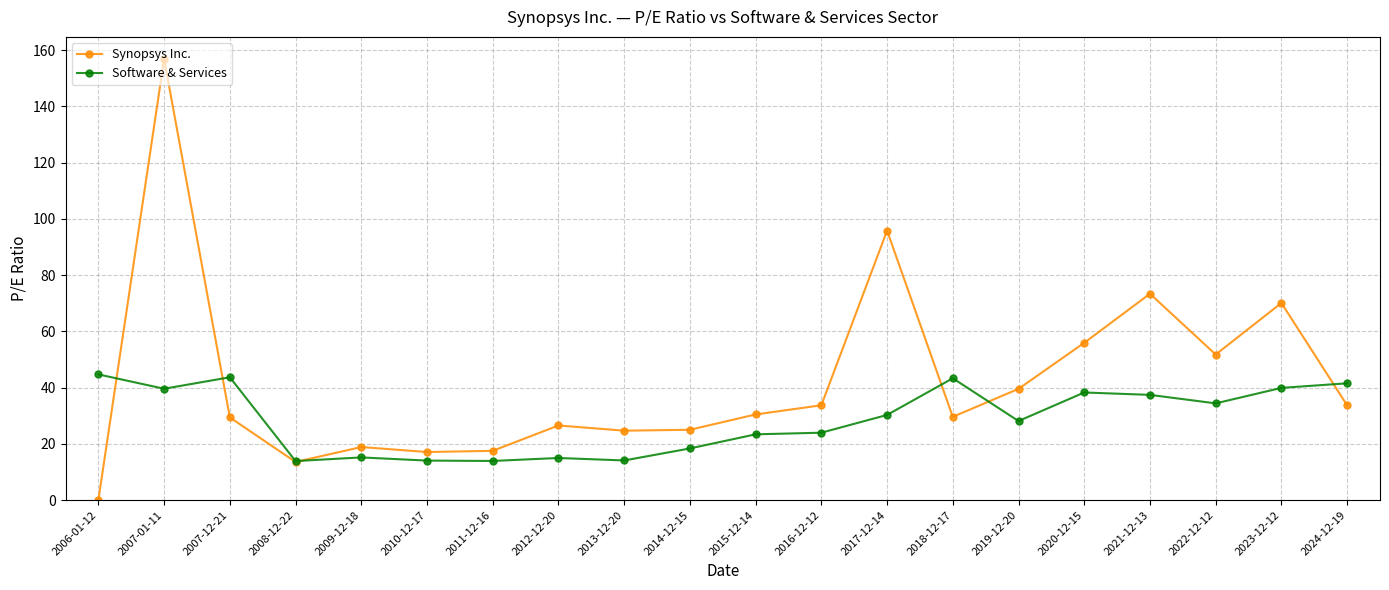

At which category does Software & Services reach its first local valley?

2007-01-11